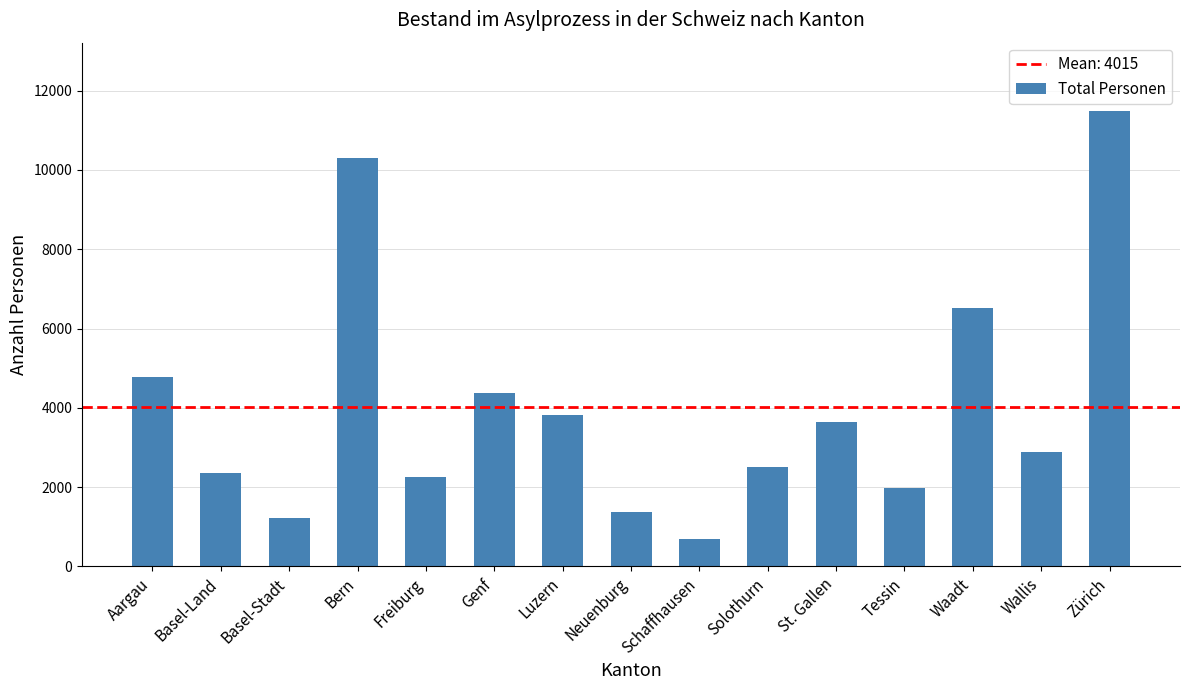

True or false: the data shows 1234 at Basel-Stadt.

True